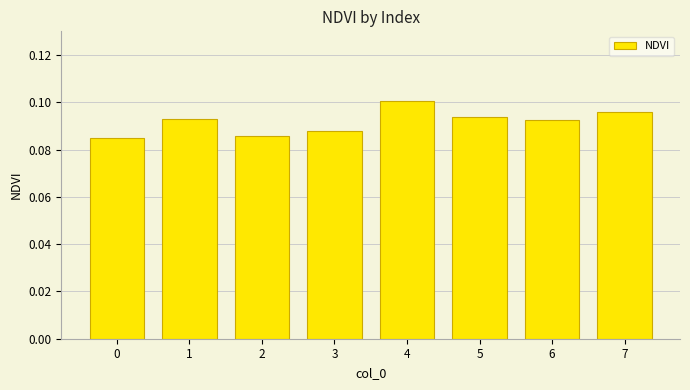

How many bars are there in total?

8